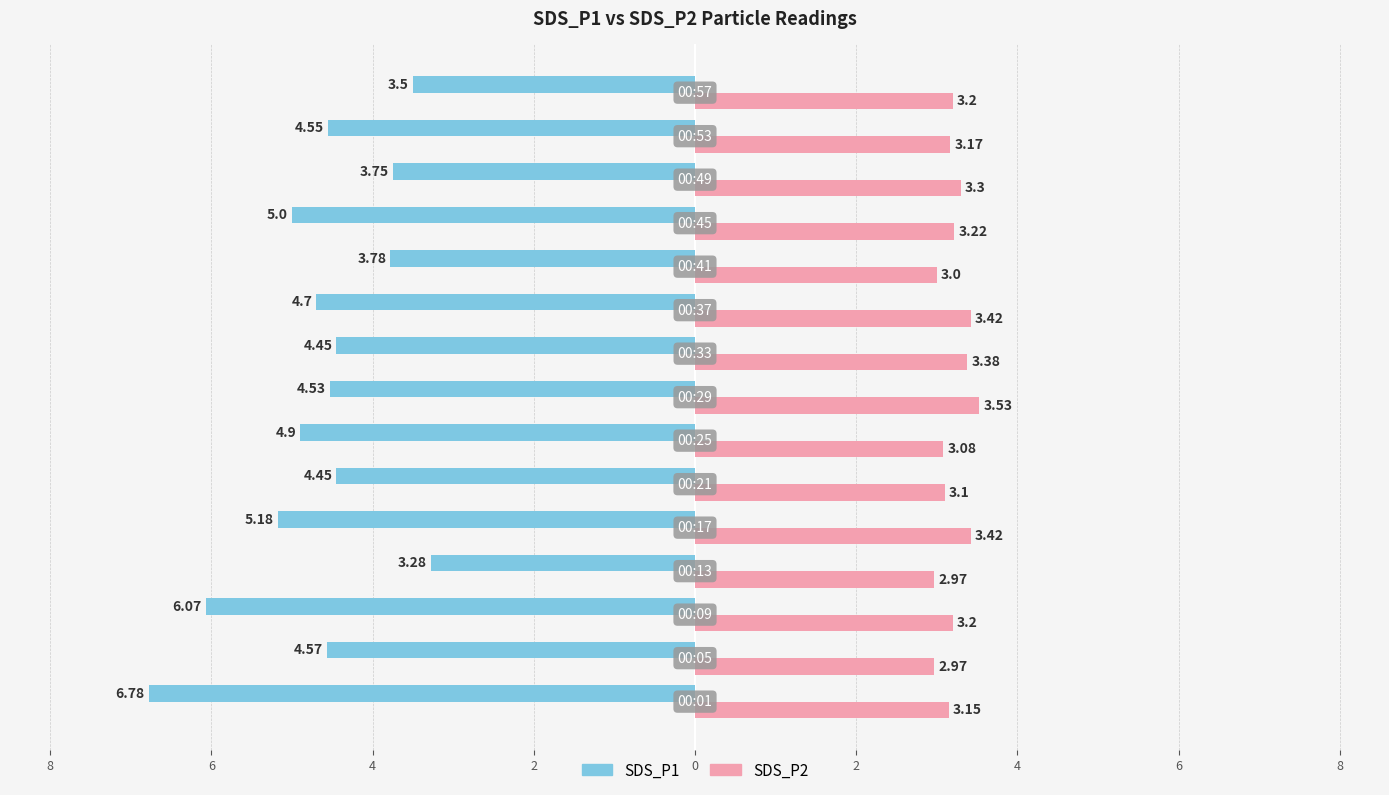

What are all the series names shown in the legend?

SDS_P1, SDS_P2